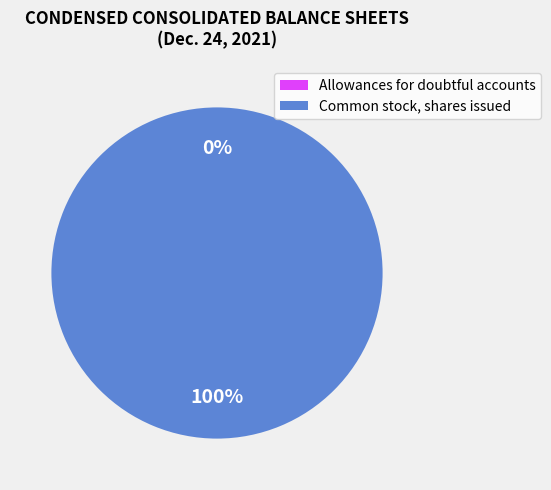

To the nearest percent, what portion does Common stock, shares issued represent?

100%